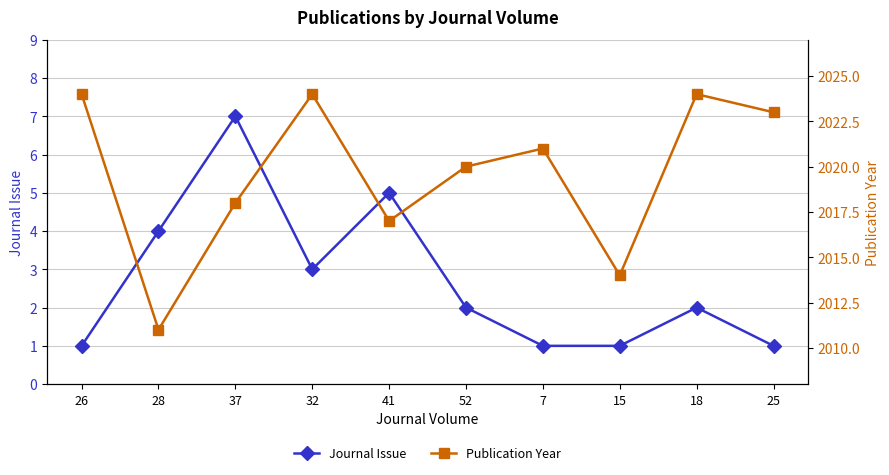

What are all the series names shown in the legend?

Journal Issue, Publication Year